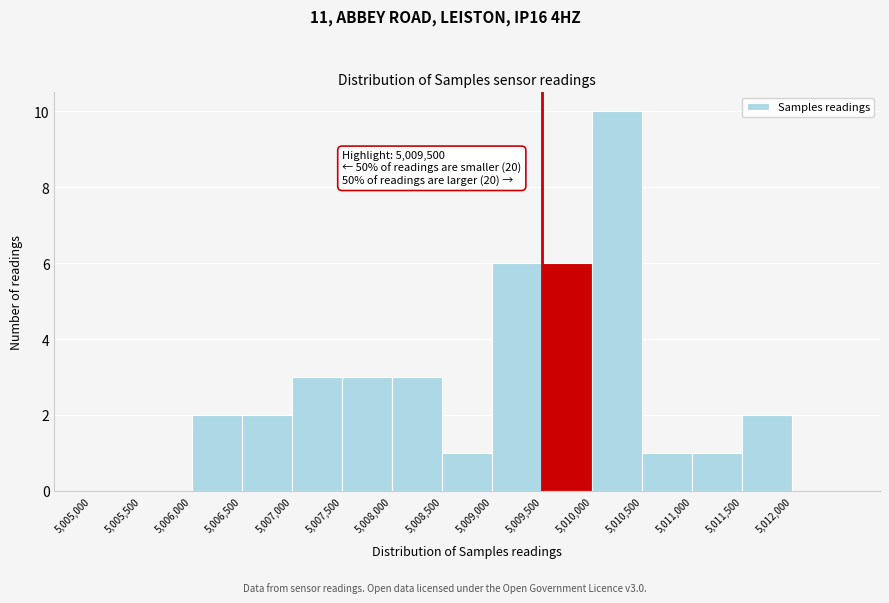

Which range on the x-axis has the tallest bar?

5010000 to 5010500